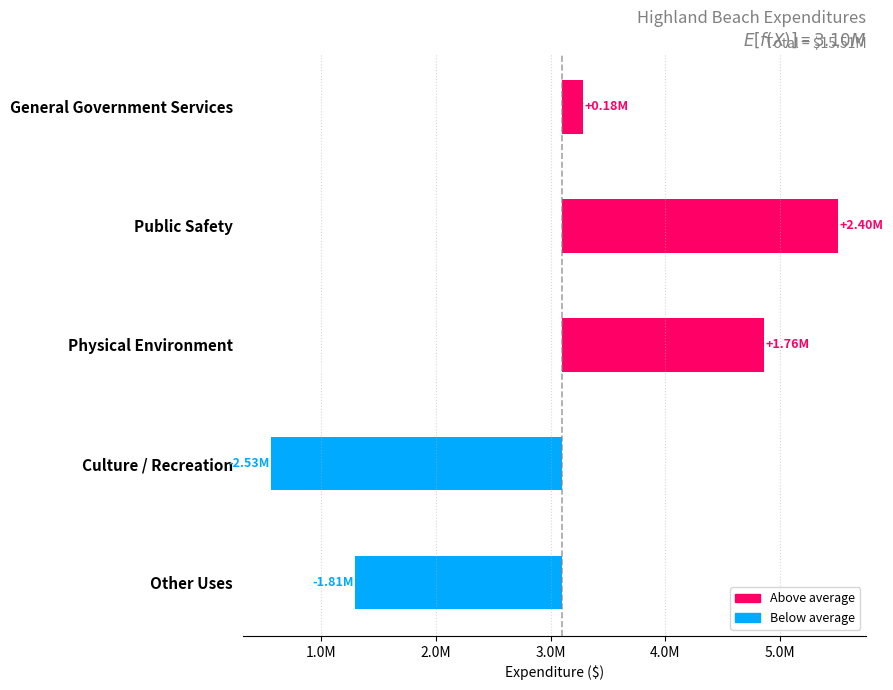

What position from the right is Public Safety?

4